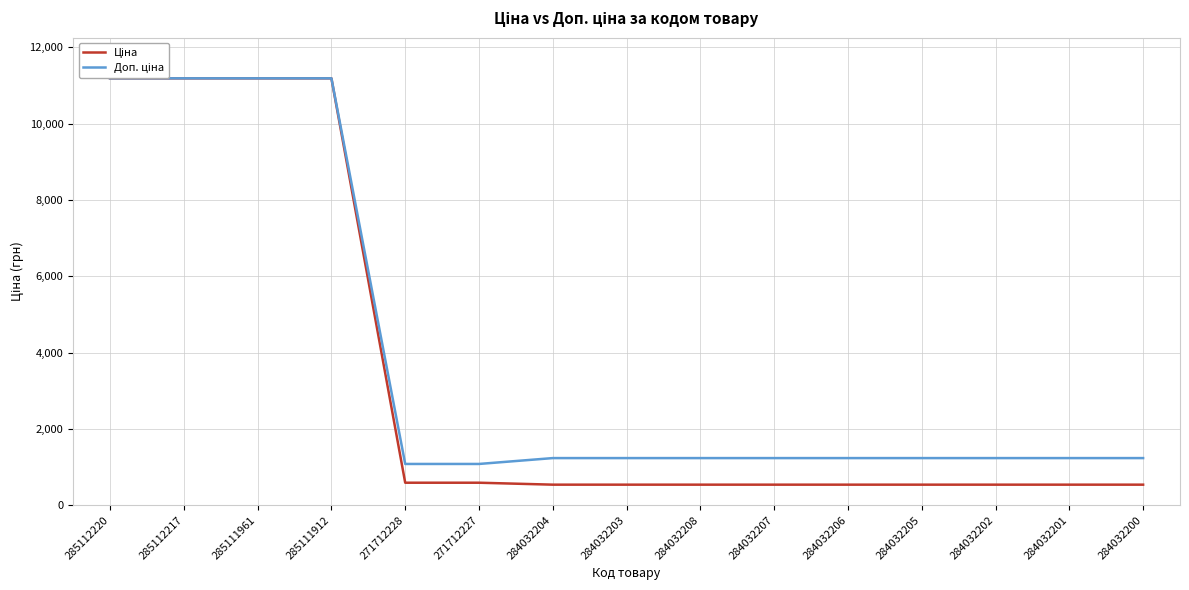

What is the label of the 14th point from the left?

284032201